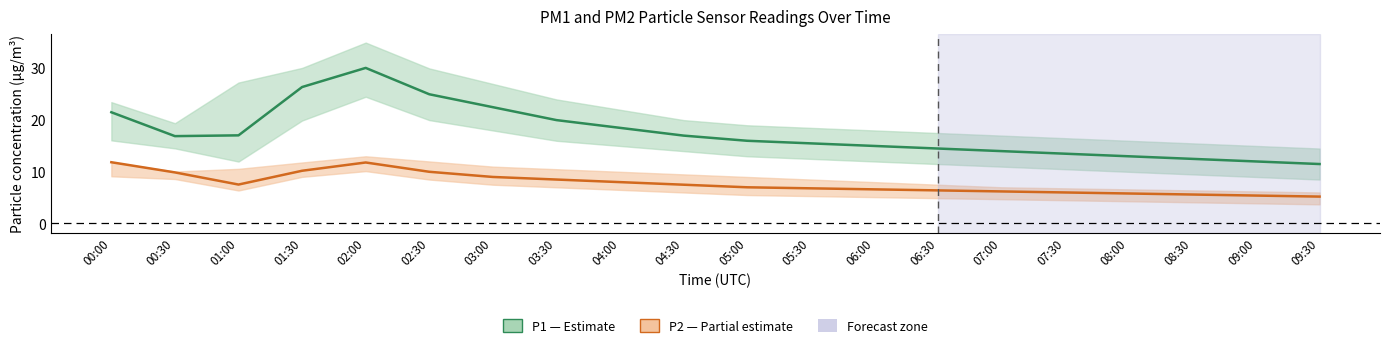

What is the label of the 2nd point from the left?

00:30